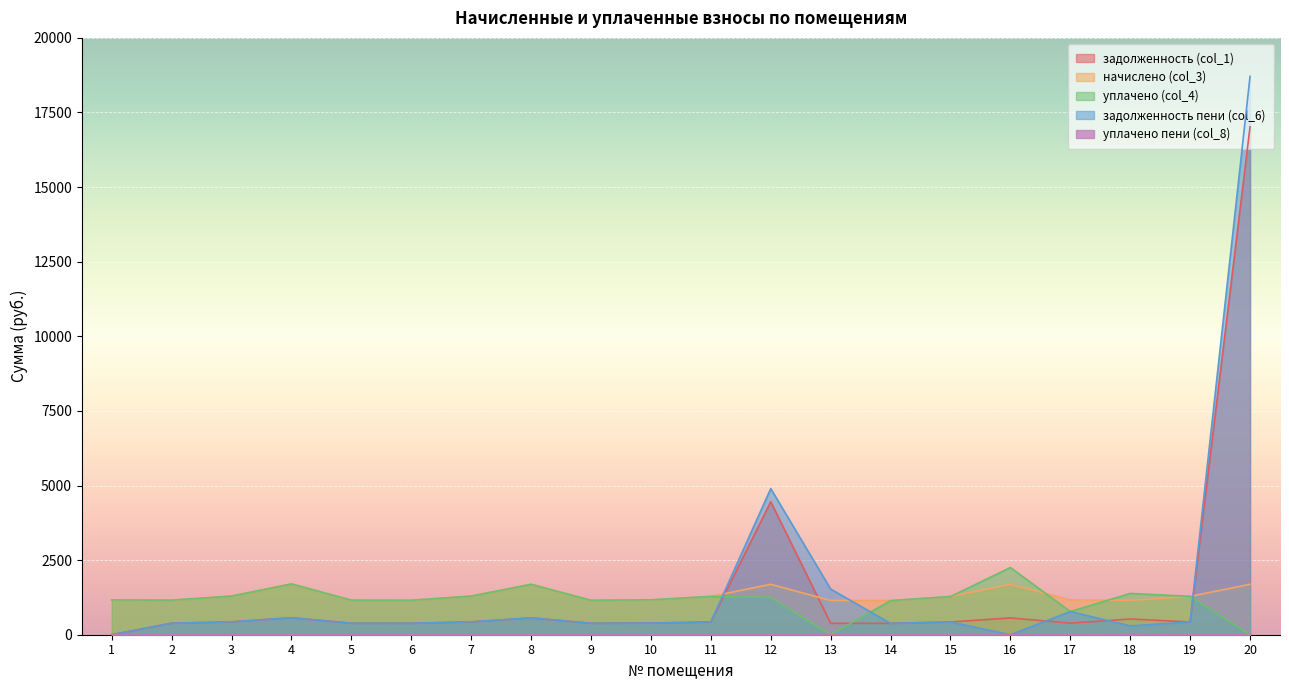

Is the value of уплачено пени (col_8) at 16 greater than the value of задолженность (col_1) at 5?

No